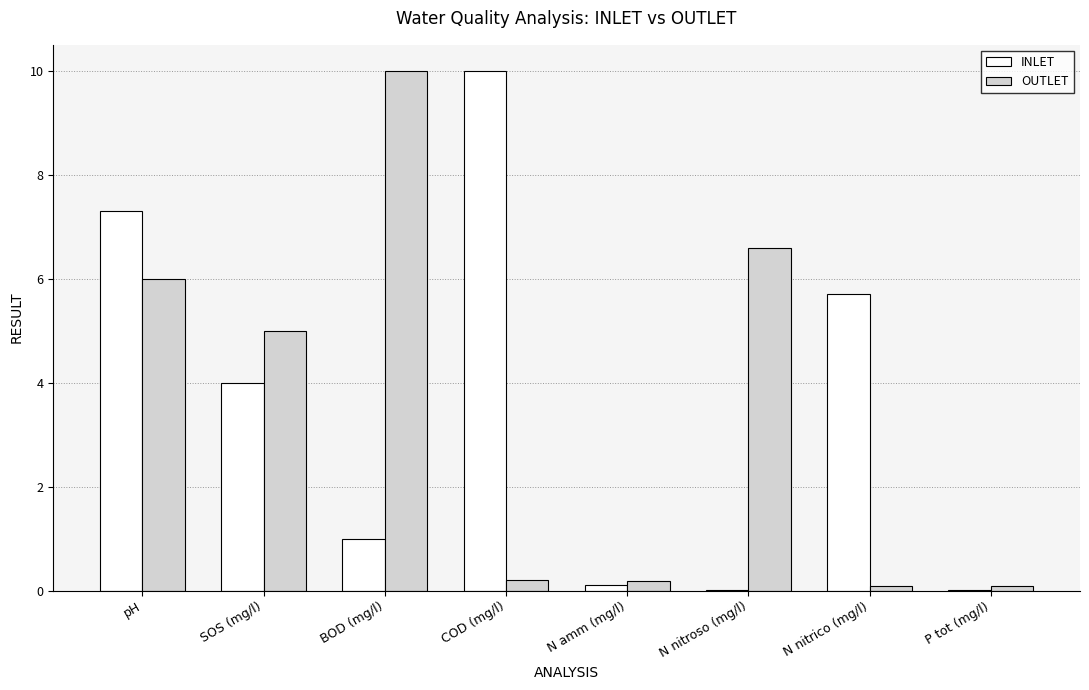

What is the total value across all series at COD (mg/l)?

10.2